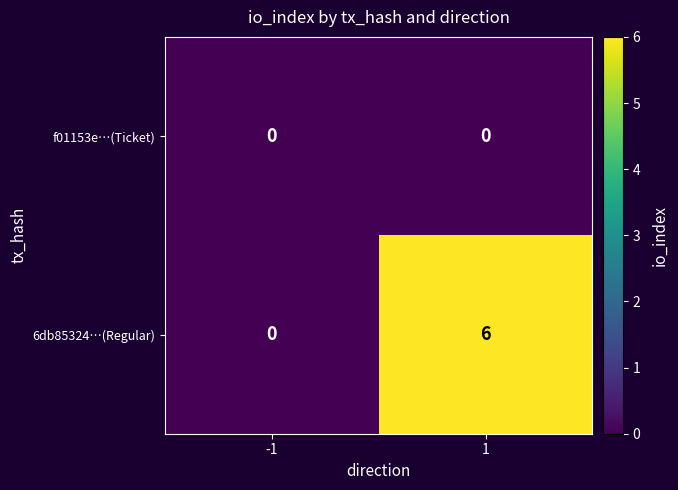

The value of 6db85324…(Regular) at -1 is 0. True or false?

True